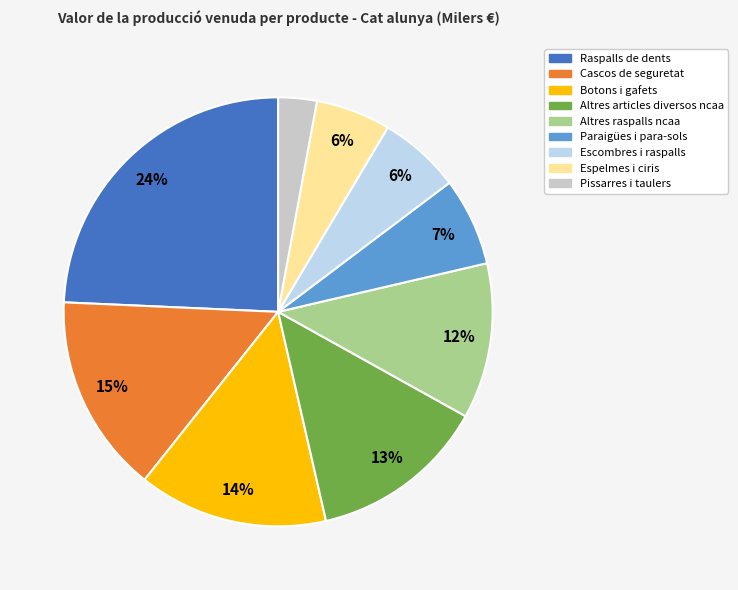

Count the number of slices in the pie.

9